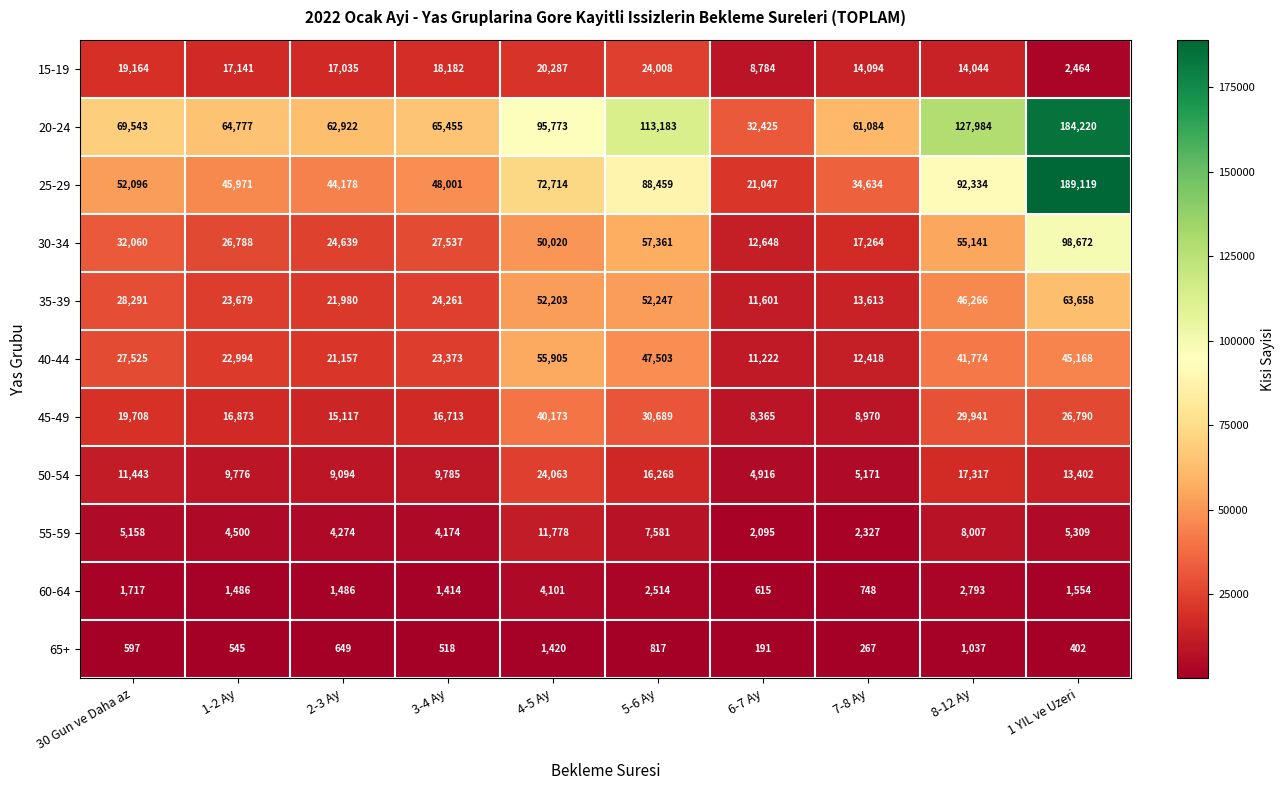

What is the difference between the maximum and minimum values in the 30-34 series?

86024